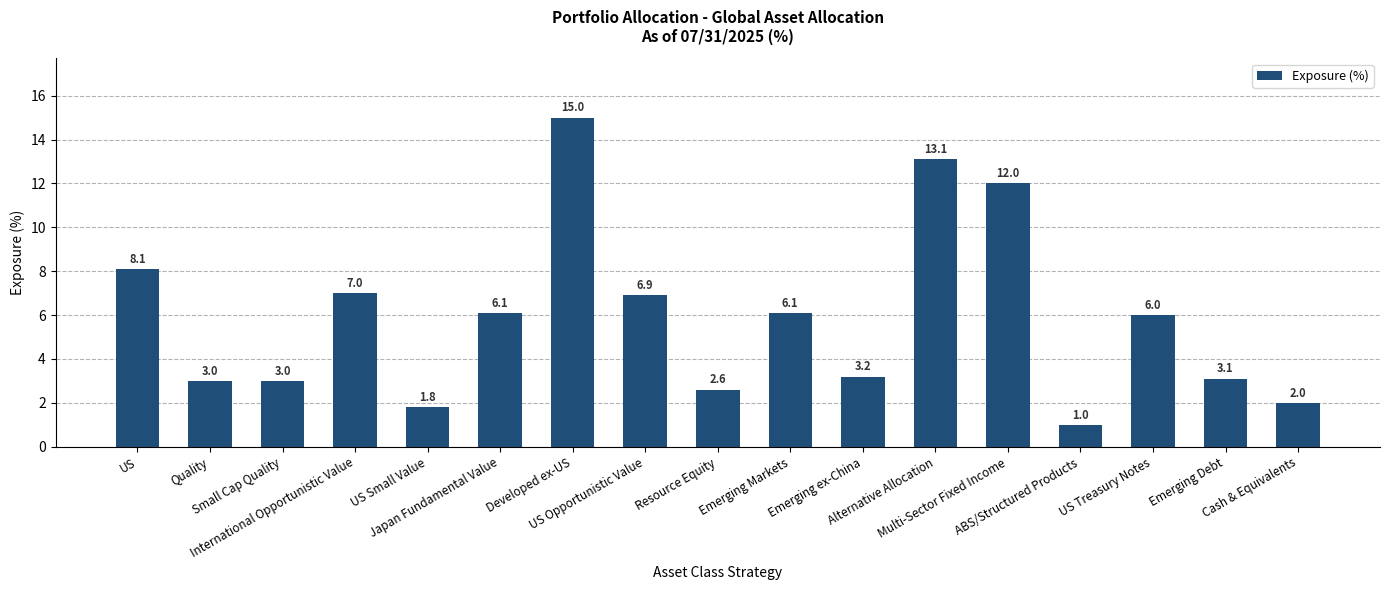

What is the change in value from Emerging Markets to Emerging ex-China?

-2.9